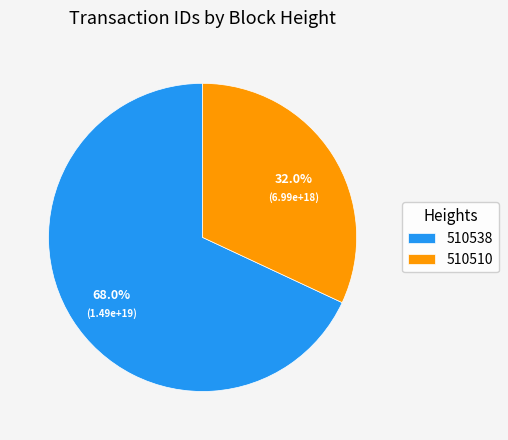

Approximately how many times larger is the value at 510510 compared to 510538?

0.5